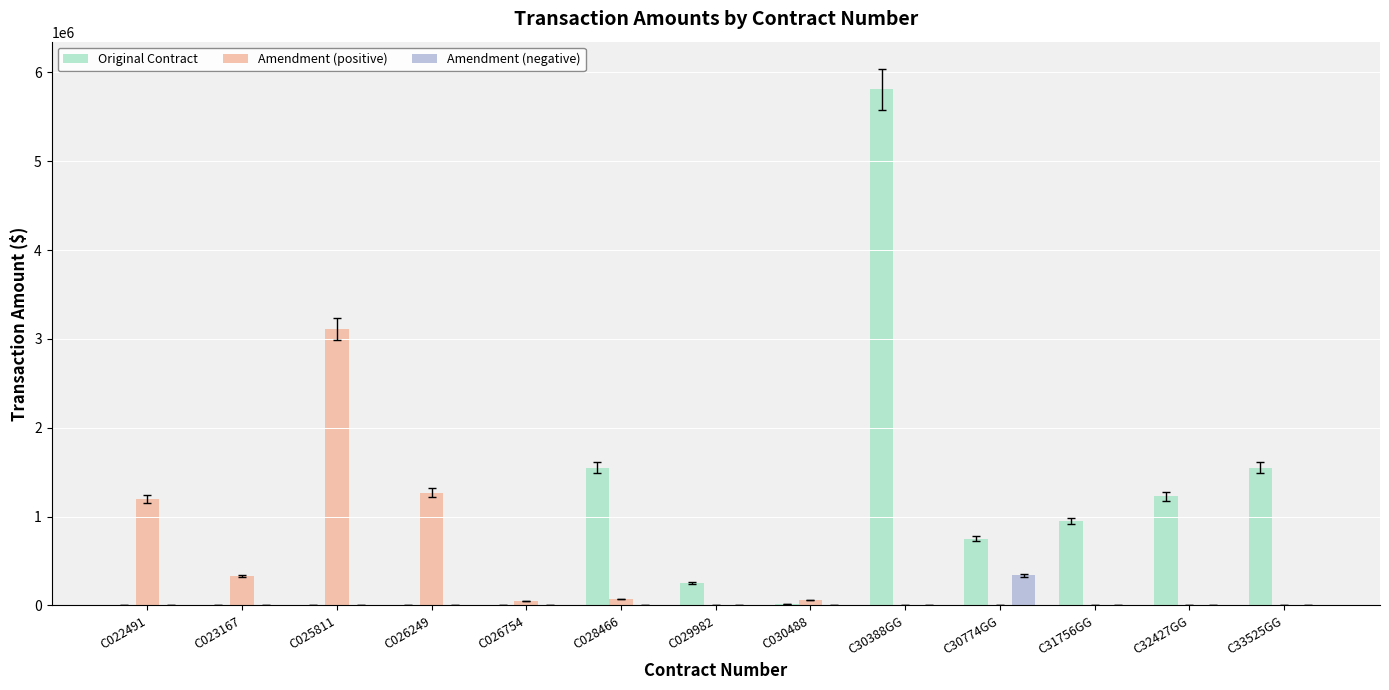

Count the number of categories in the chart.

13